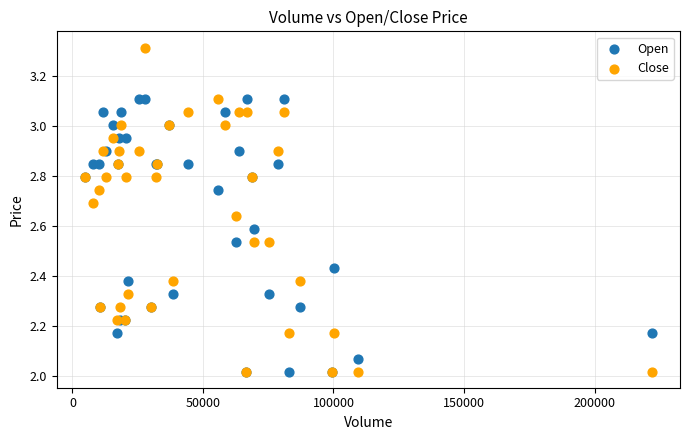

What are all the series names shown in the legend?

Open, Close